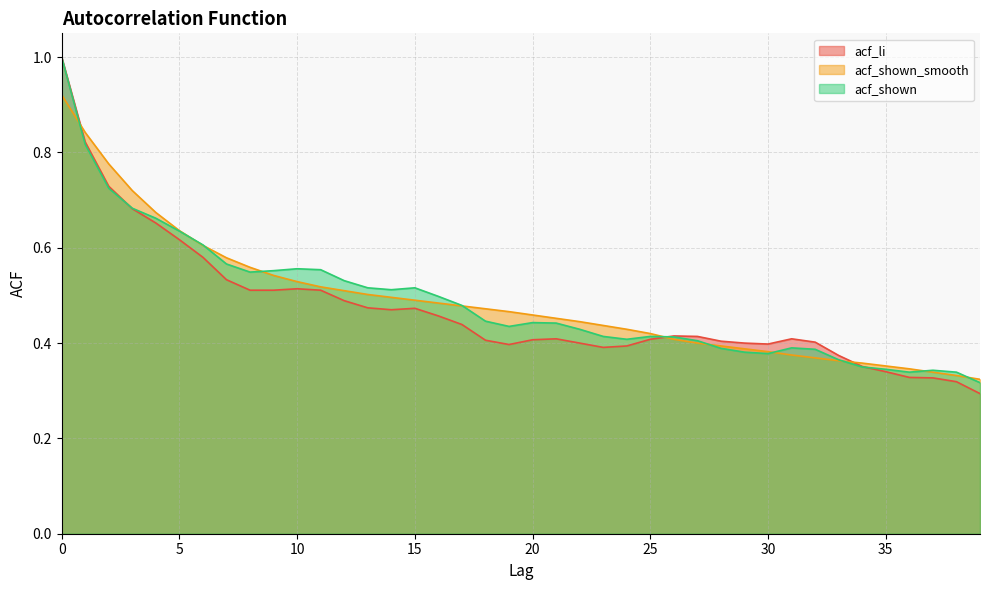

What is the difference between the second highest and minimum values in the acf_shown_smooth series?

0.5